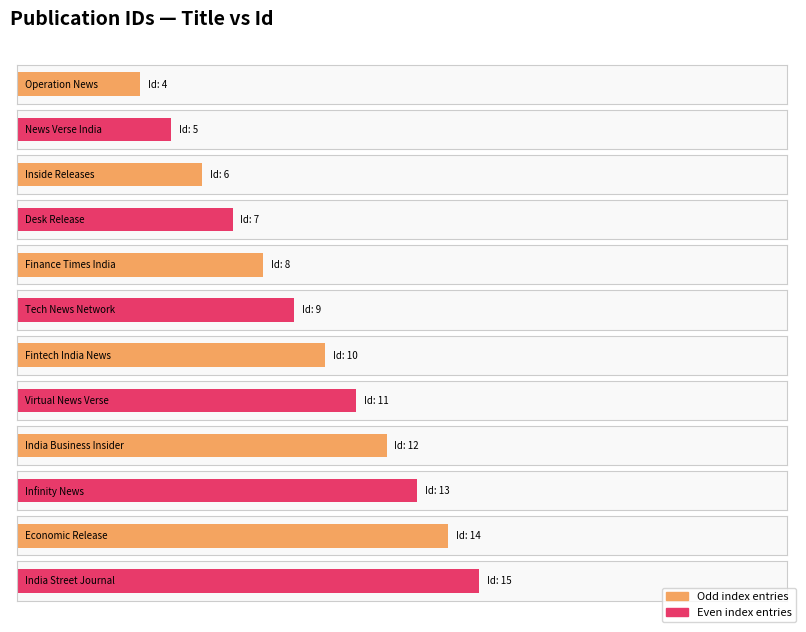

Are the bars grouped side by side (vs. stacked)?

No